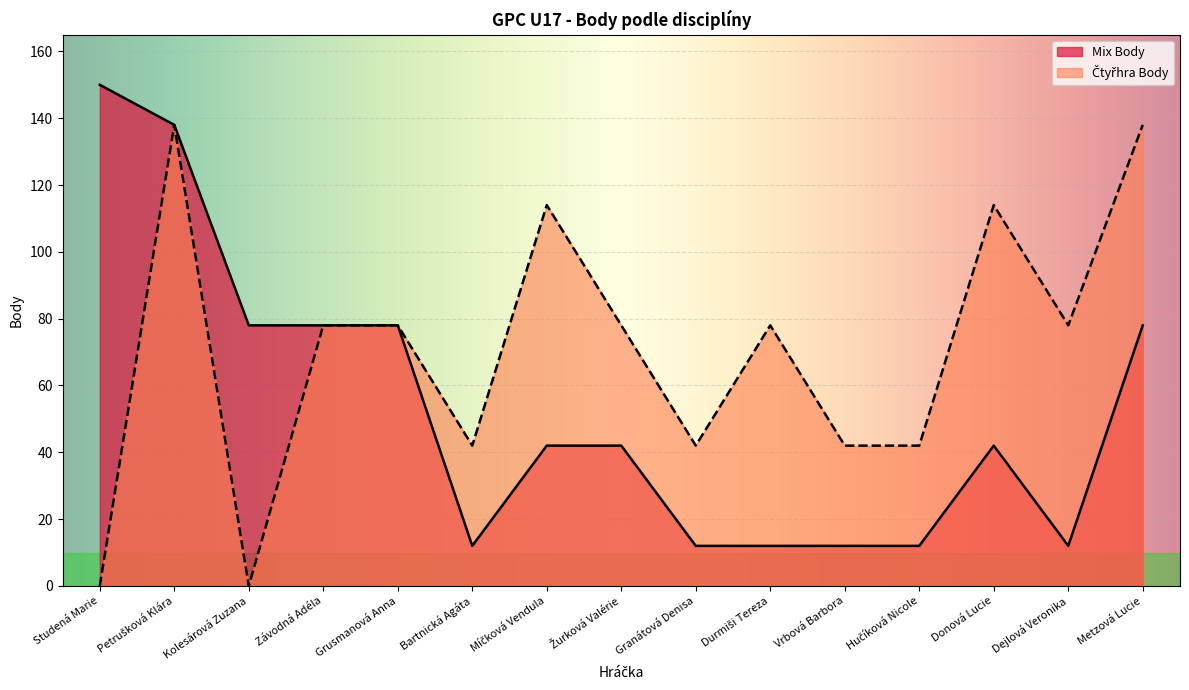

At how many categories does at least one series exceed 102?

5